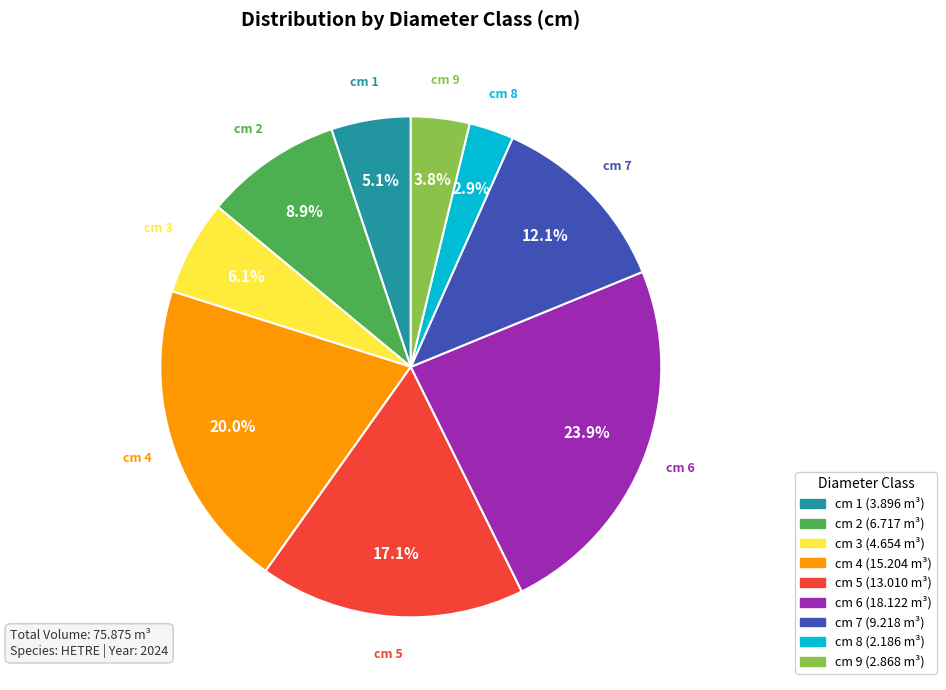

What is the ratio of the value at cm 3 to the value at cm 6?

0.3